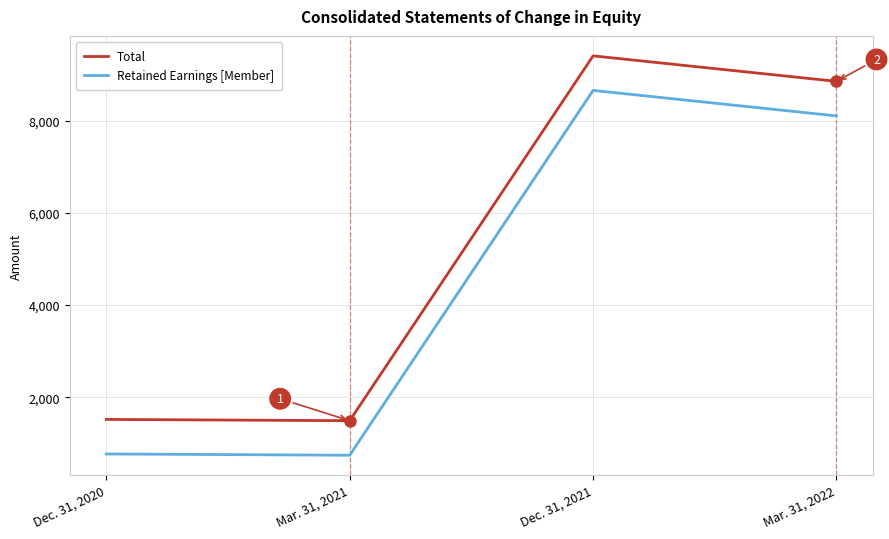

At how many categories does at least one series exceed 8490?

2